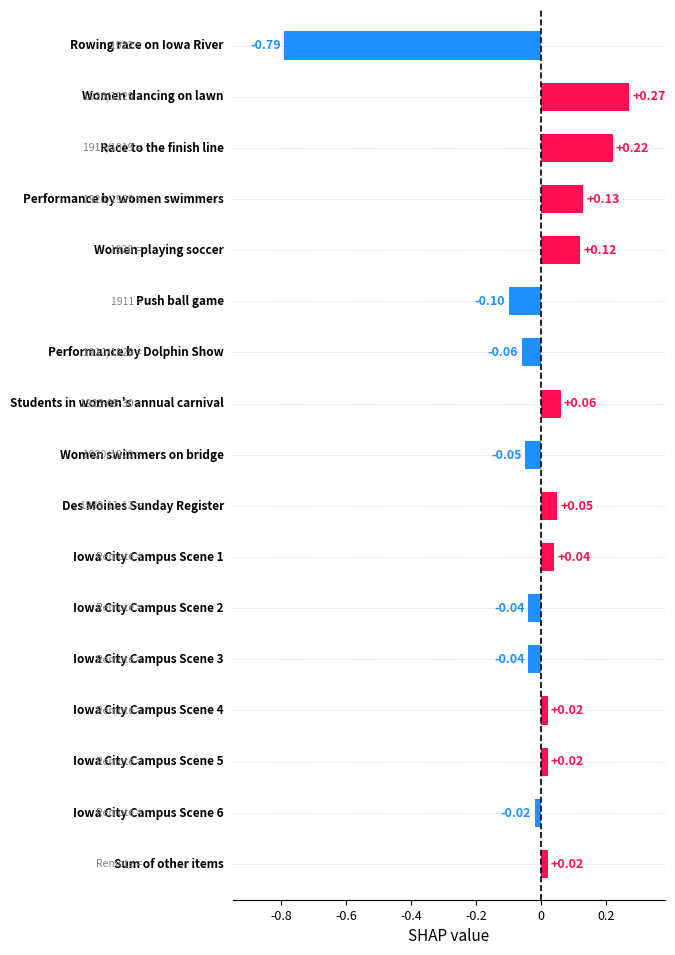

How many values are below zero?

7